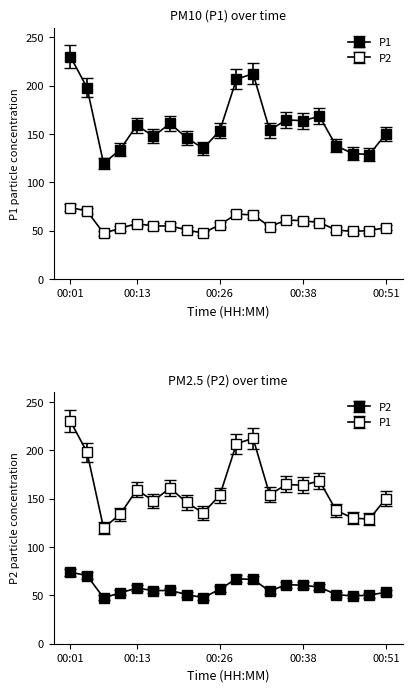

Which series has the largest range (max minus min)?

P1